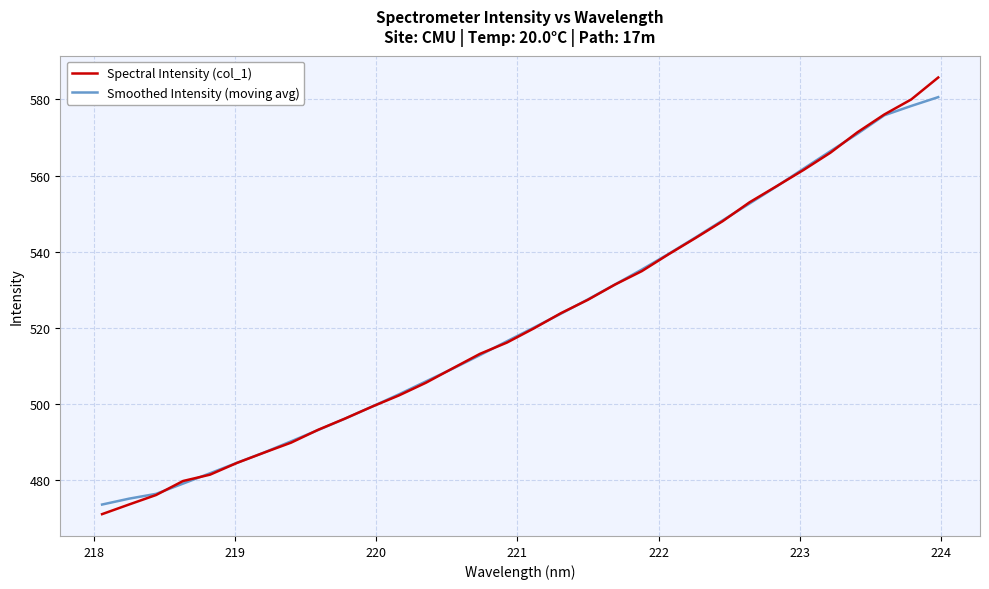

Reading left to right, what are all the values shown in this chart?

Spectral Intensity (col_1): 471.1	473.6	476.1	479.8	481.5	484.6	487.2	489.9	493.2	496.2	499.3	502.3	505.6	509.4	513.2	516.1	519.9	523.9	527.4	531.4	534.9	539.4	543.6	548.0	553.0	557.2	561.5	566.0	571.3	576.0	580.0	585.7
Smoothed Intensity (moving avg): 473.6	475.2	476.4	479.1	481.8	484.6	487.3	490.2	493.2	496.2	499.3	502.6	506.0	509.3	512.8	516.5	520.1	523.7	527.5	531.4	535.3	539.4	543.8	548.2	552.7	557.1	561.8	566.4	571.0	575.8	578.3	580.6